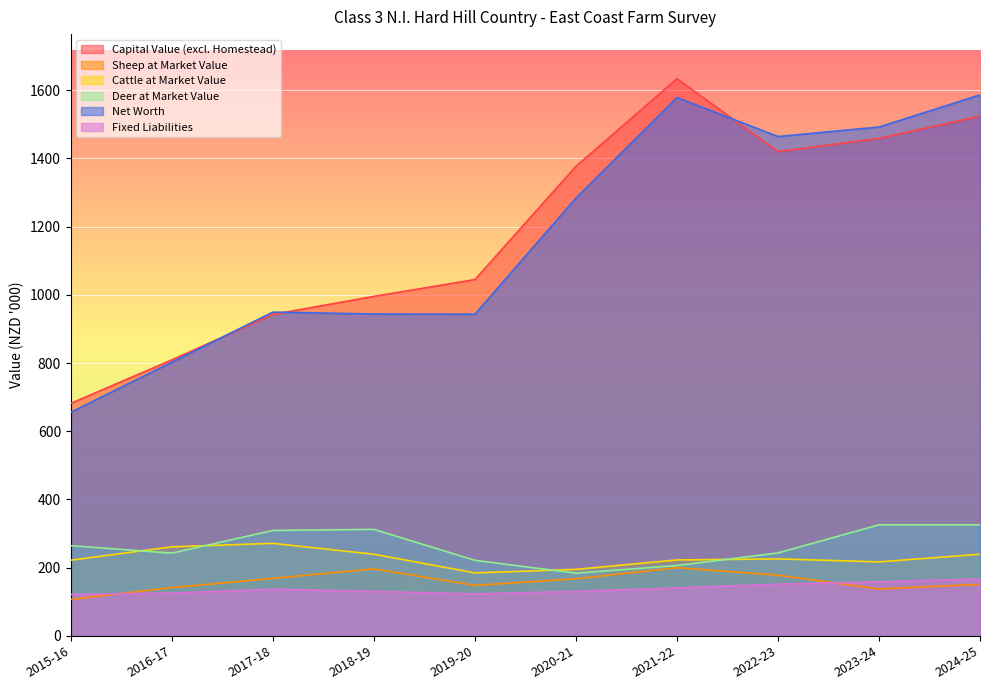

What is the label of the 2nd point from the left?

2016-17